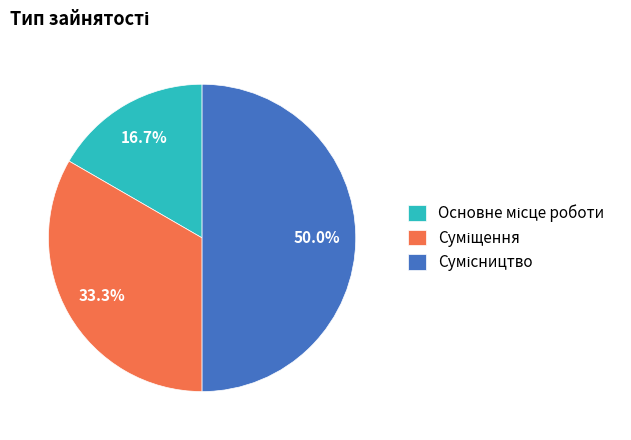

How many slices are in this pie chart?

3